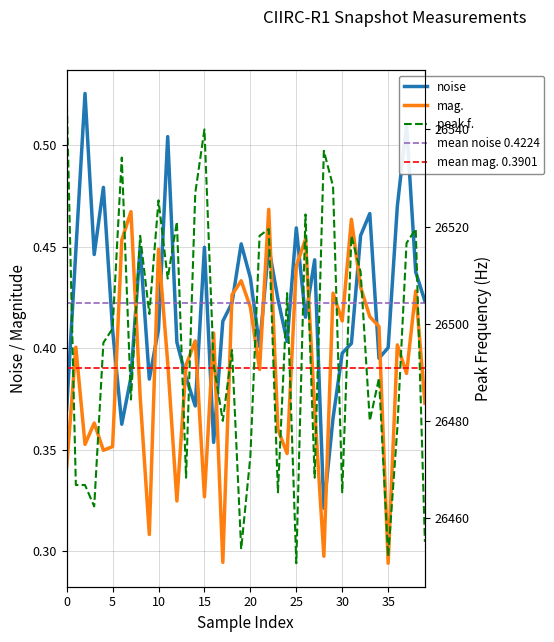

Does the chart have visible grid lines?

Yes